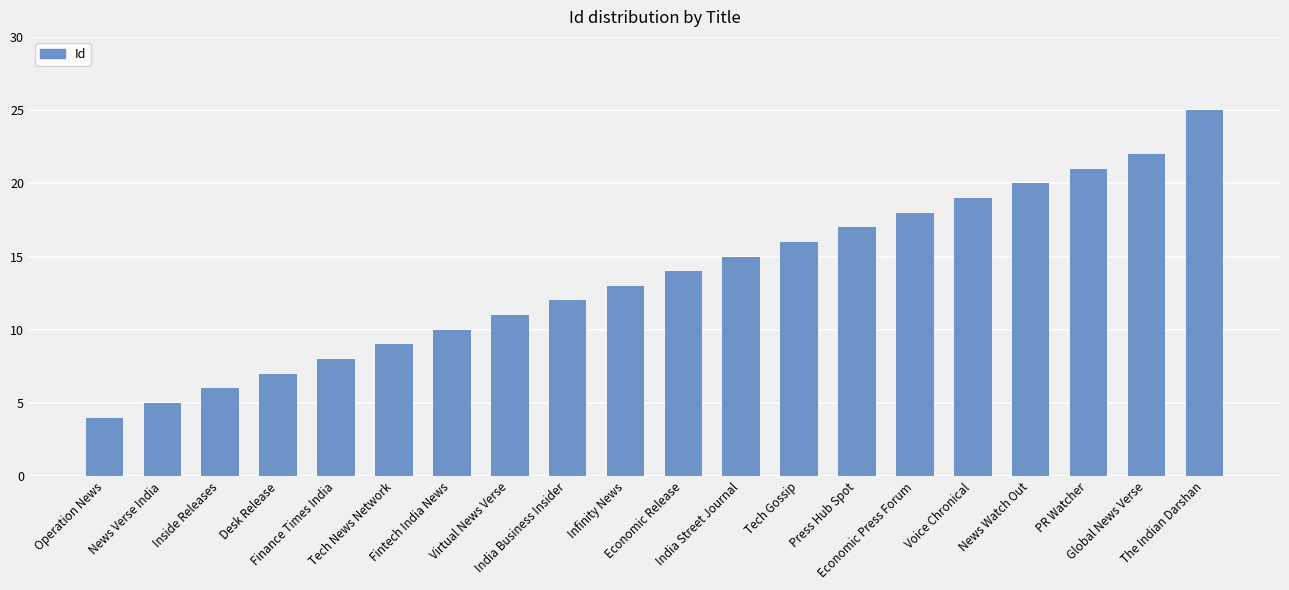

What is the sum of the values at Fintech India News and Operation News?

14